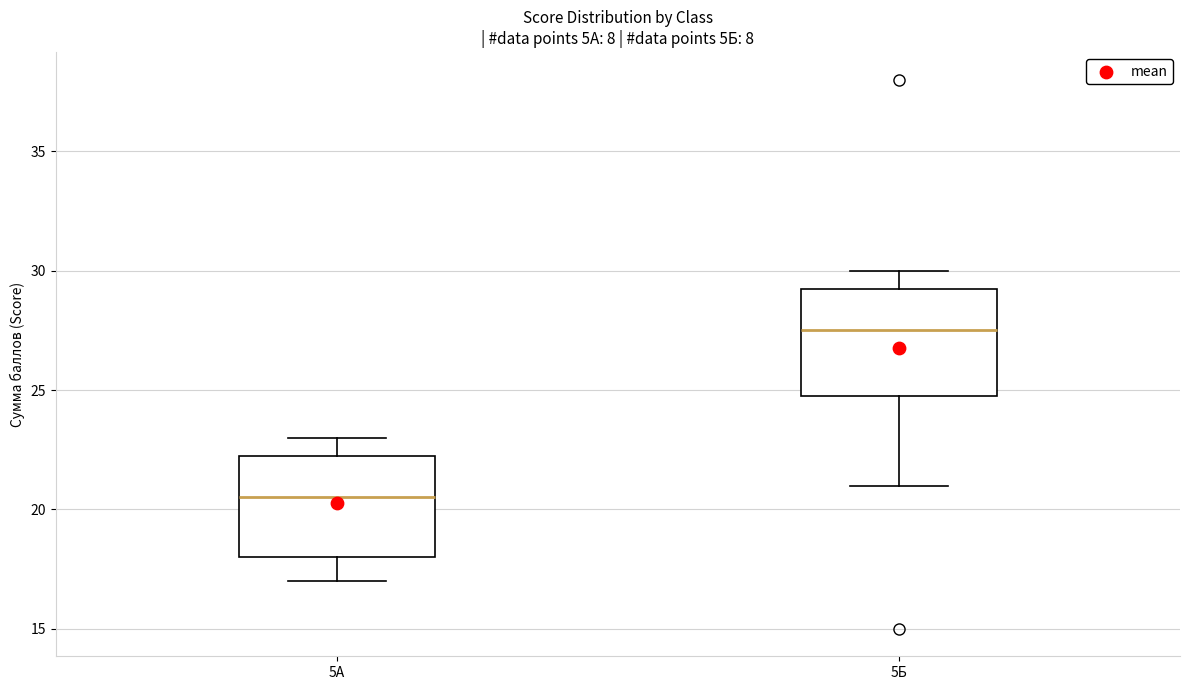

Reading left to right, transcribe this box plot: for each box, give where its median line is, the range the box spans, and where its two whiskers end, as read against the y-axis. The values are not printed on the chart, so give them approximately, as read against the axis.

5А: median 20.5, box 18.0 to 22.5, whiskers 17.0 to 23.0
5Б: median 27.5, box 25.0 to 29.5, whiskers 21.0 to 30.0